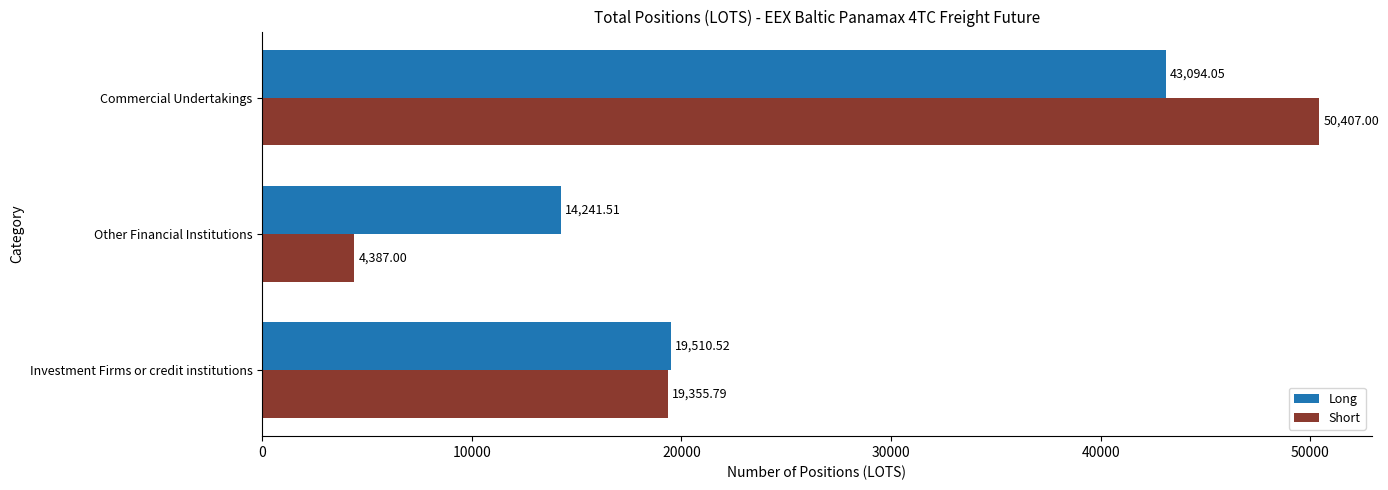

Which category has the highest value in the Long series?

Commercial Undertakings